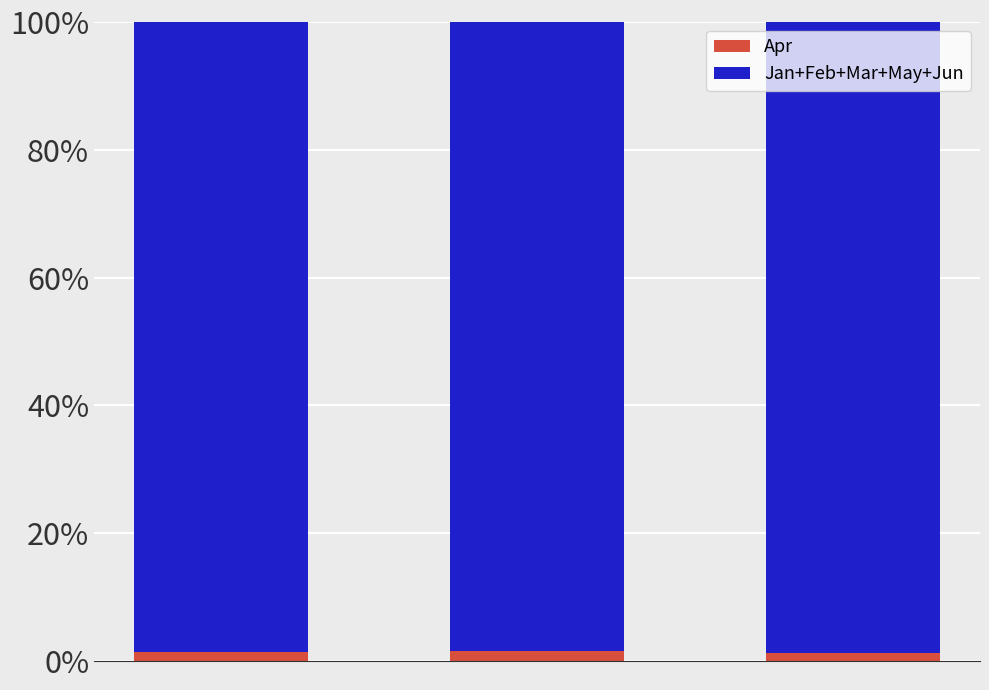

How many bars are there in total?

3